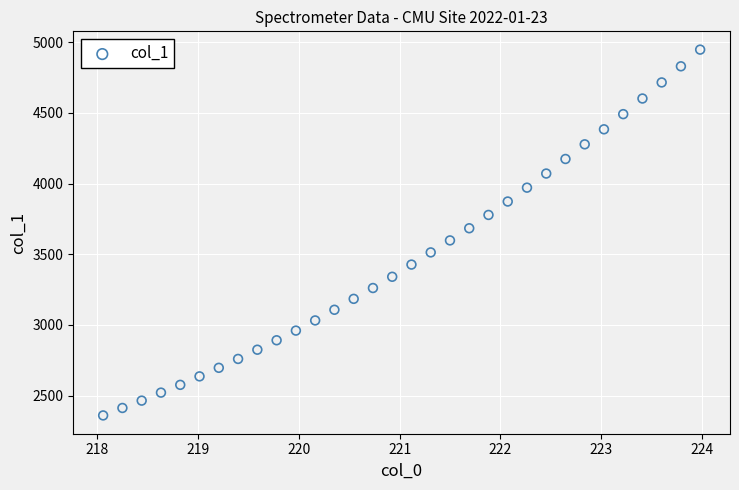

What is the range of Y values (max minus min)?

2586.5